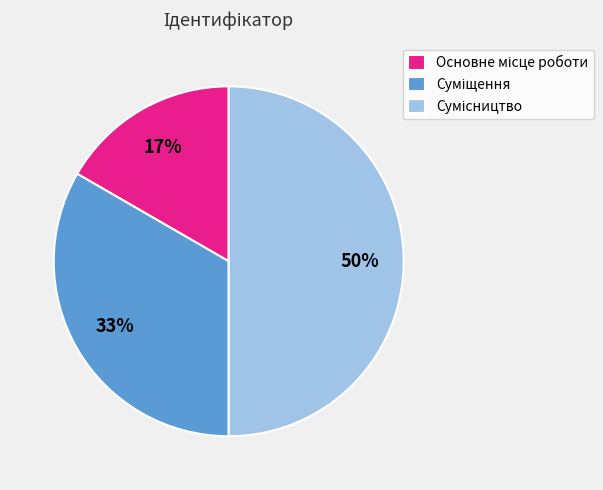

To the nearest percent, what is the difference between the largest and smallest slice percentages?

33%